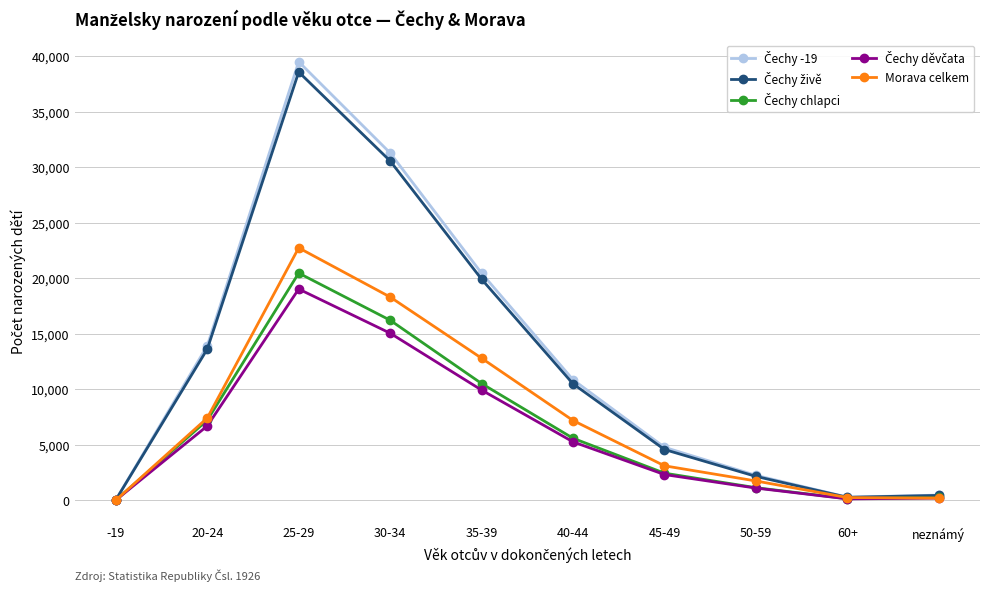

At which category is the sum across all series the highest?

25-29